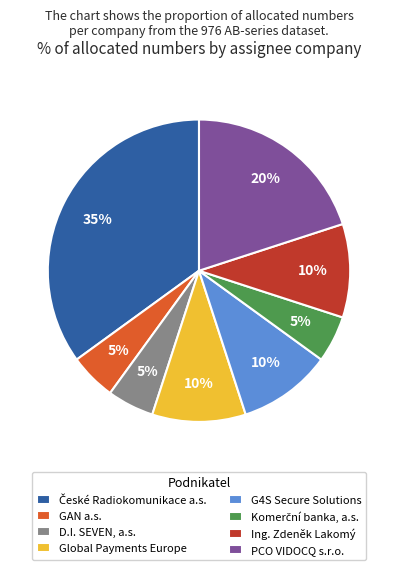

To the nearest percent, what portion does G4S Secure Solutions represent?

10%